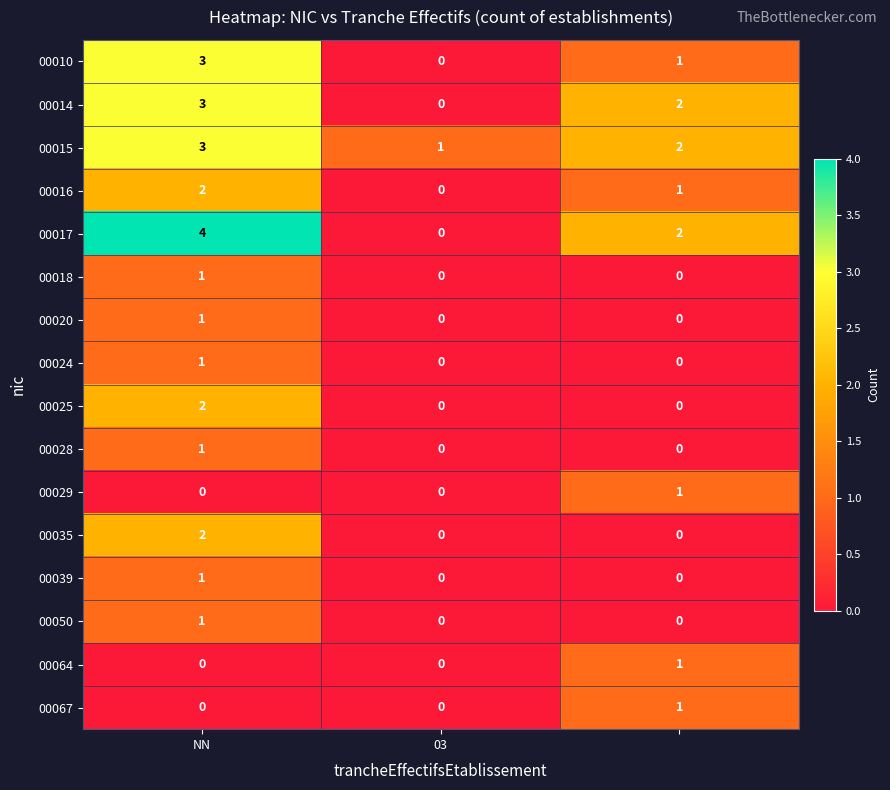

What is the maximum value shown in the chart?

4